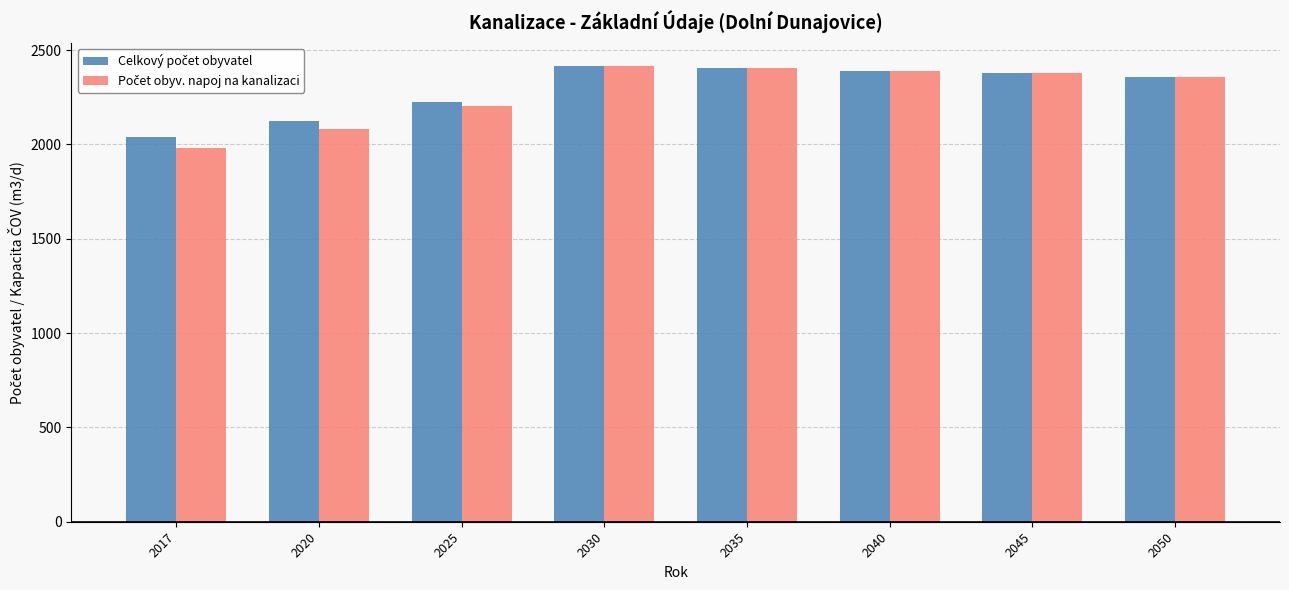

What is the smallest value displayed?

1980